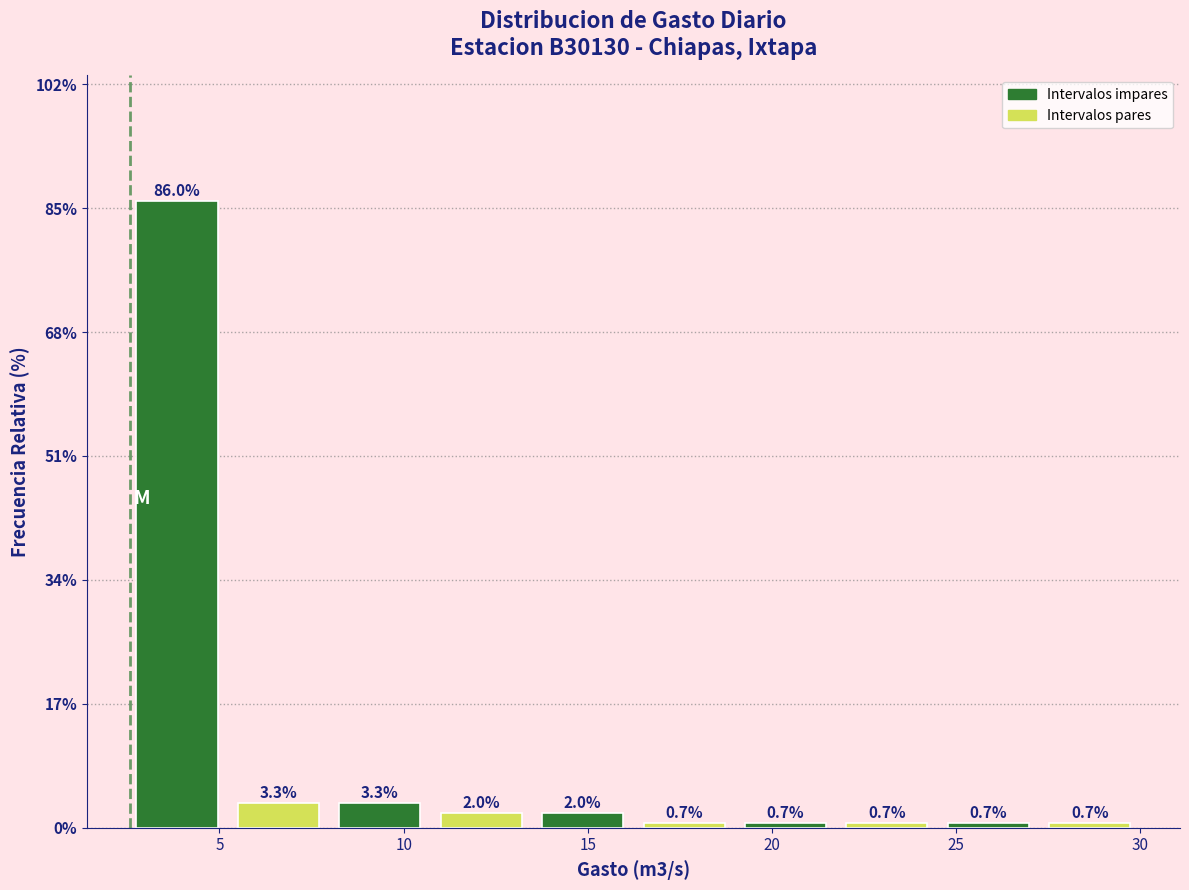

Reading left to right, transcribe this chart: for each bar, give the range it covers on the x-axis and its height. The bar edges are not printed on the chart, so give them approximately, as read against the axis.

2.5 to 5.0: 86.0
5.0 to 8.0: 3.3
8.0 to 10.5: 3.3
10.5 to 13.5: 2.0
13.5 to 16.0: 2.0
16.0 to 19.0: 0.7
19.0 to 21.5: 0.7
21.5 to 24.5: 0.7
24.5 to 27.0: 0.7
27.0 to 30.0: 0.7